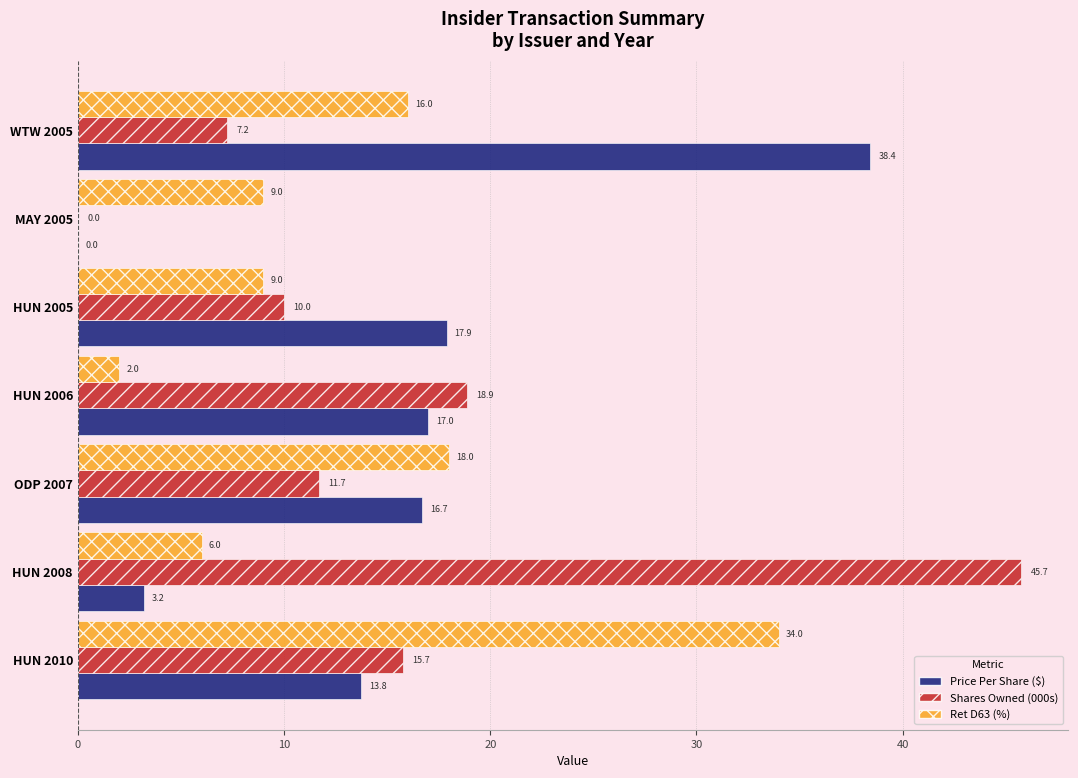

At which category is the sum across all series the highest?

HUN 2010